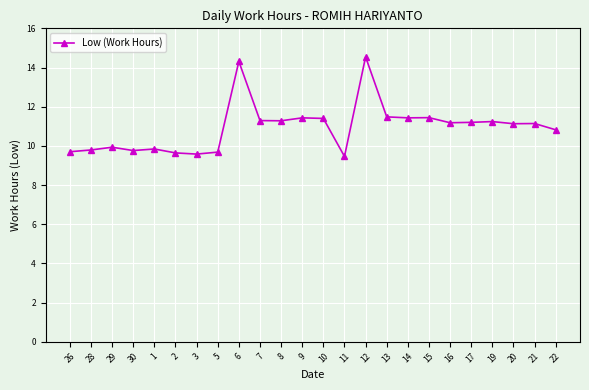

The chart shows a value of 14.5 at 12. True or false?

True